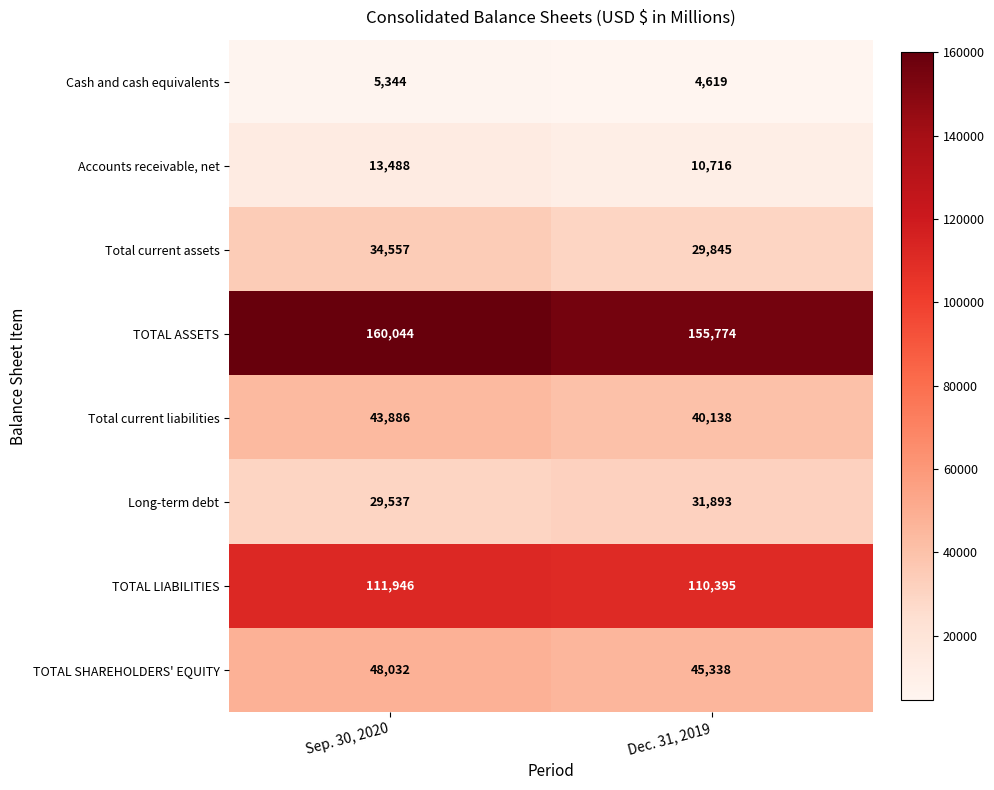

Which series has the largest total across all categories?

TOTAL ASSETS